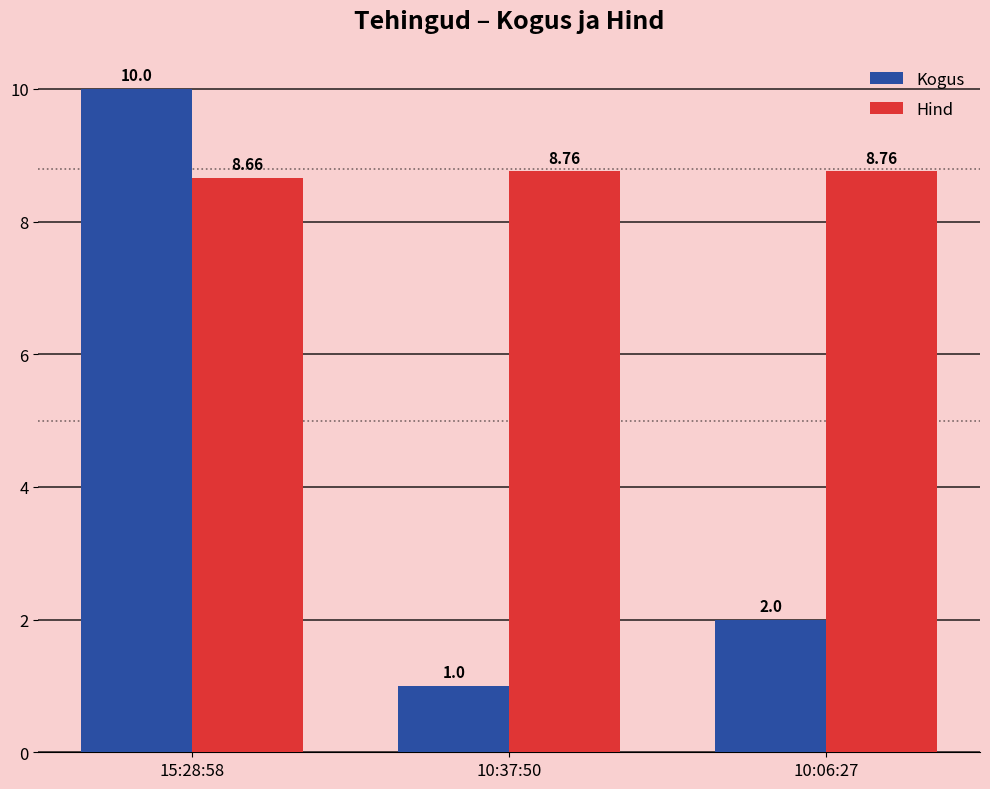

Between 10:37:50 and 10:06:27, which series saw the biggest shift?

Kogus